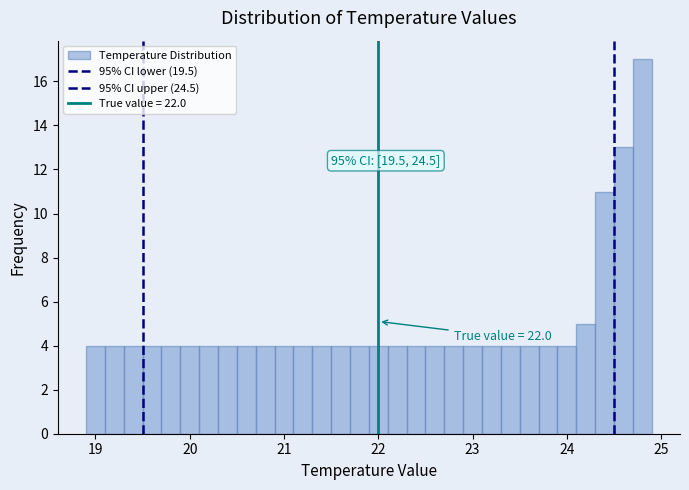

Read against the x-axis, roughly where is the centre of the tallest bar?

24.8